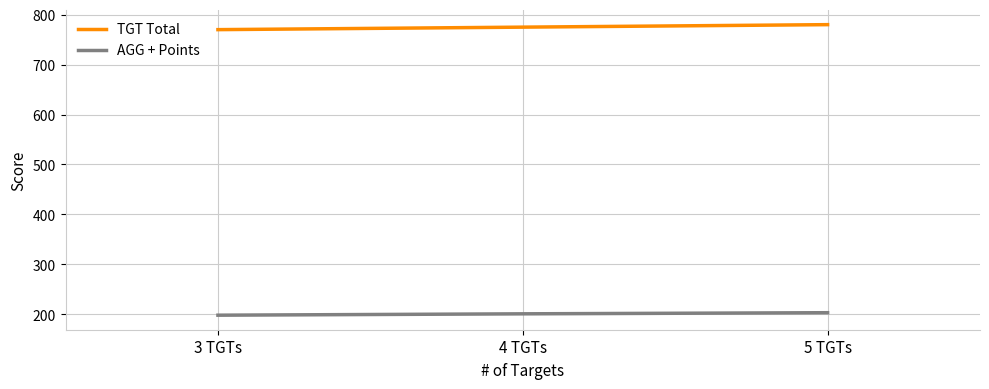

What are all the series names shown in the legend?

TGT Total, AGG + Points